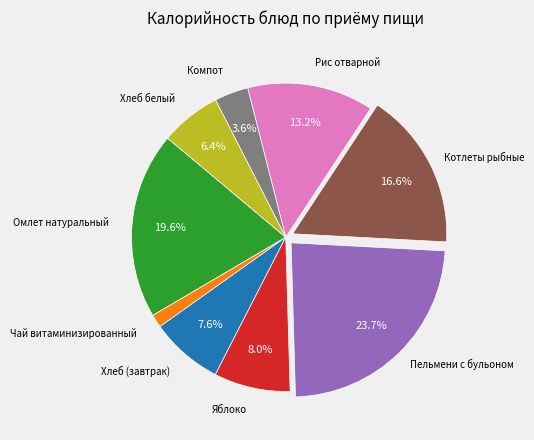

How many segments does this pie chart have?

9